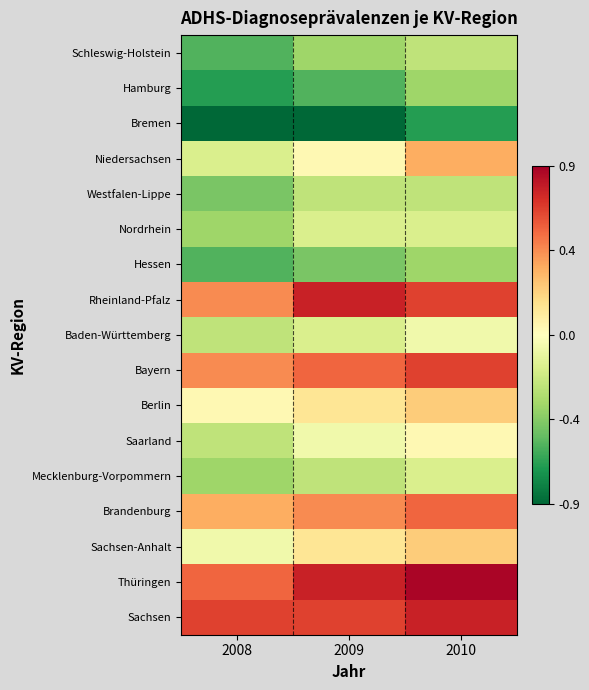

Which series has the largest total across all categories?

Thüringen